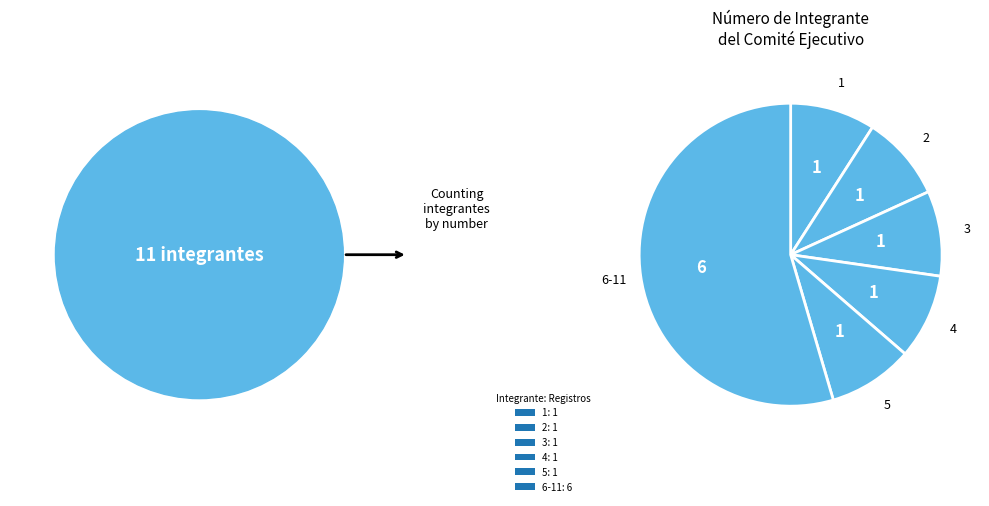

What is the smallest slice in the pie chart?

1